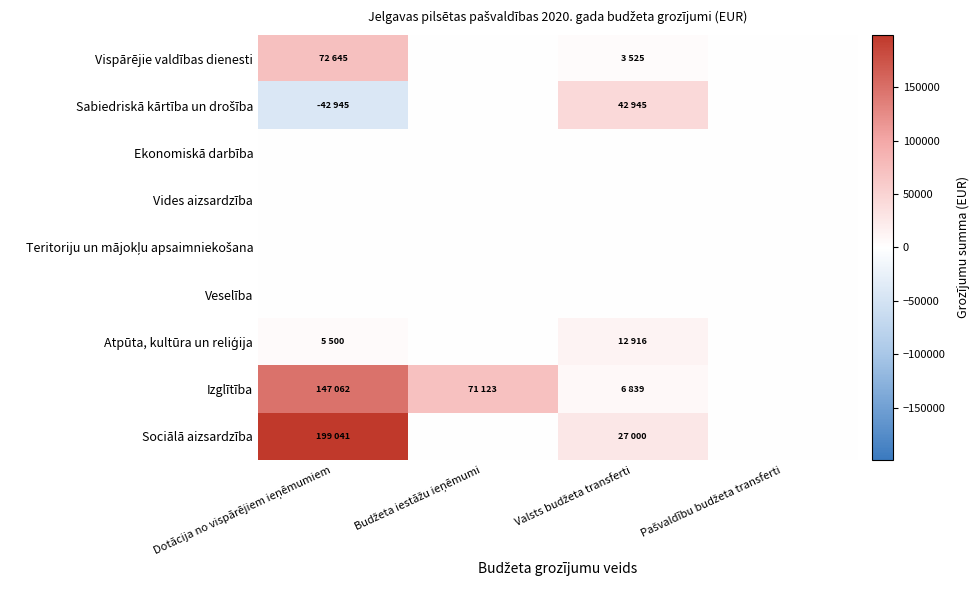

Between Budžeta iestāžu ieņēmumi and Dotācija no vispārējiem ieņēmumiem, which is larger?

Dotācija no vispārējiem ieņēmumiem